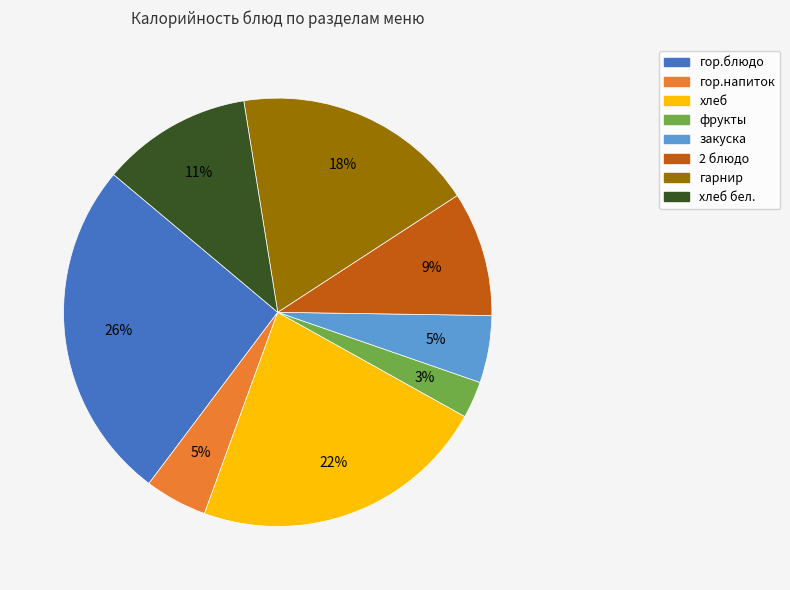

To the nearest percent, what is the difference between the largest and smallest slice percentages?

23%